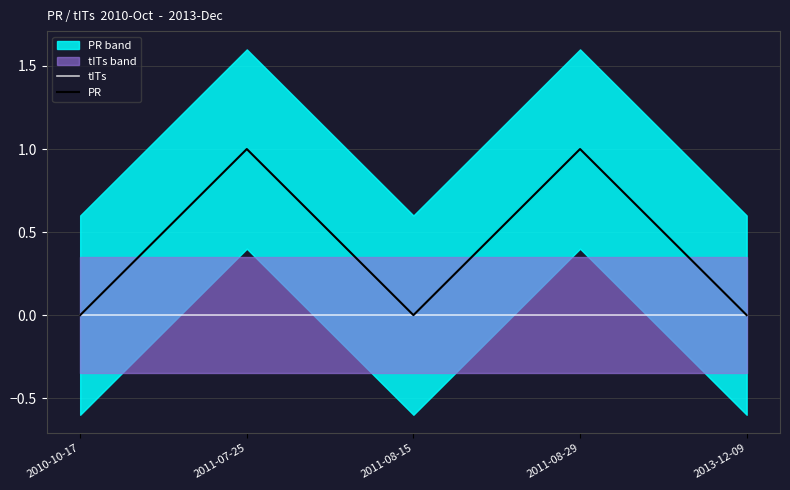

How many series are shown in this chart?

2